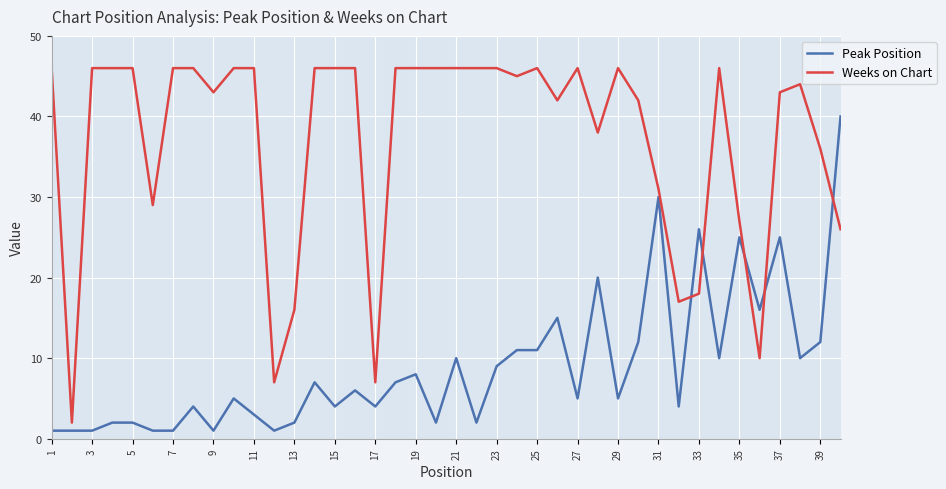

Rank the series by their maximum value, from lowest to highest.

Peak Position, Weeks on Chart